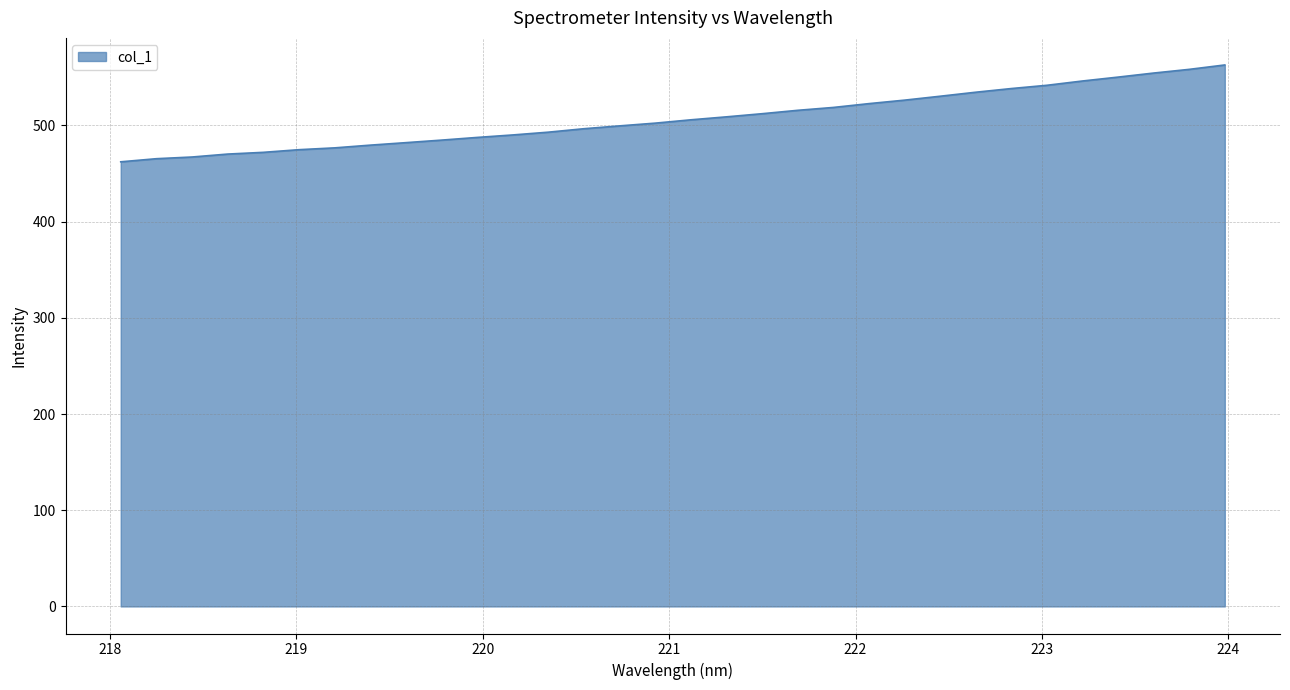

What is the difference between the second highest and minimum values?

96.1